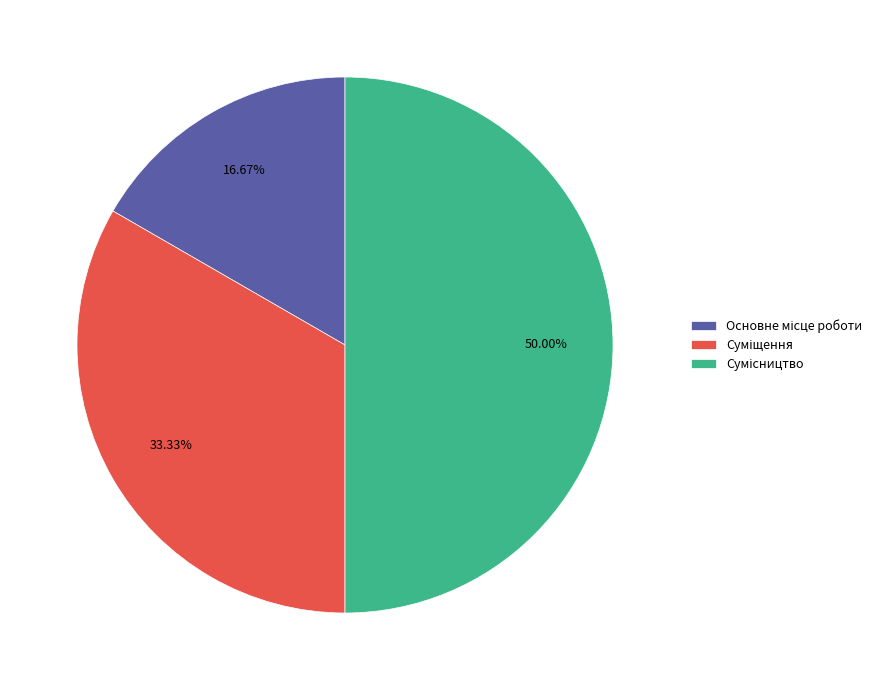

To the nearest percent, what is the difference between the largest and smallest slice percentages?

33%